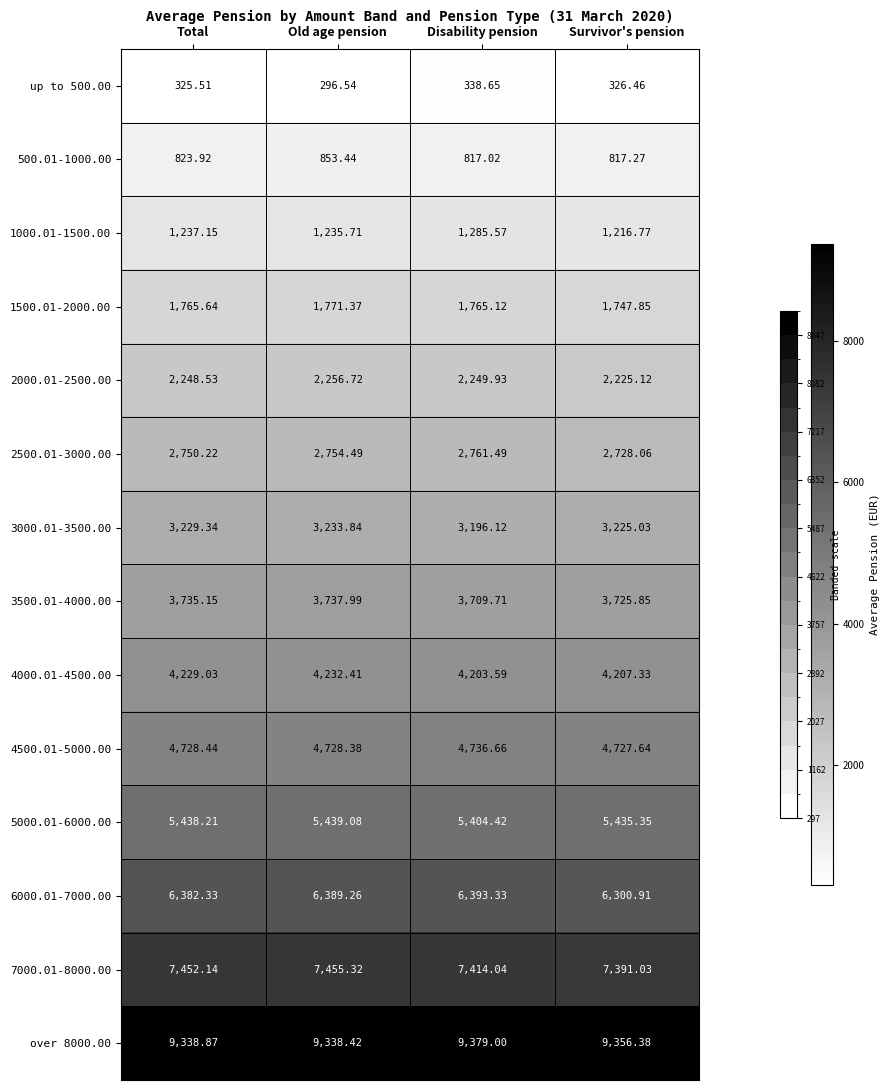

Which category has the highest value in the 7000.01-8000.00 series?

Old age pension